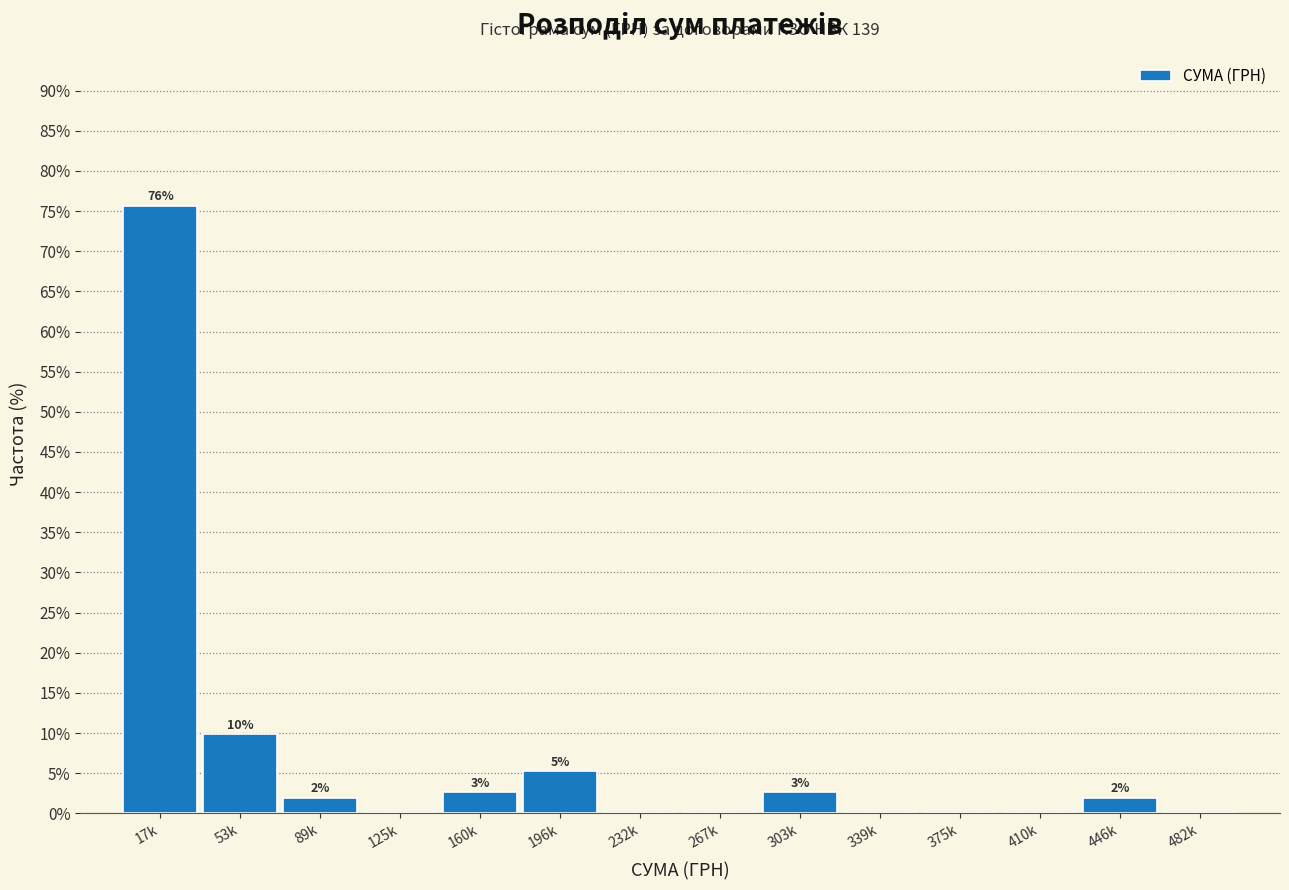

Are the bars horizontal?

No